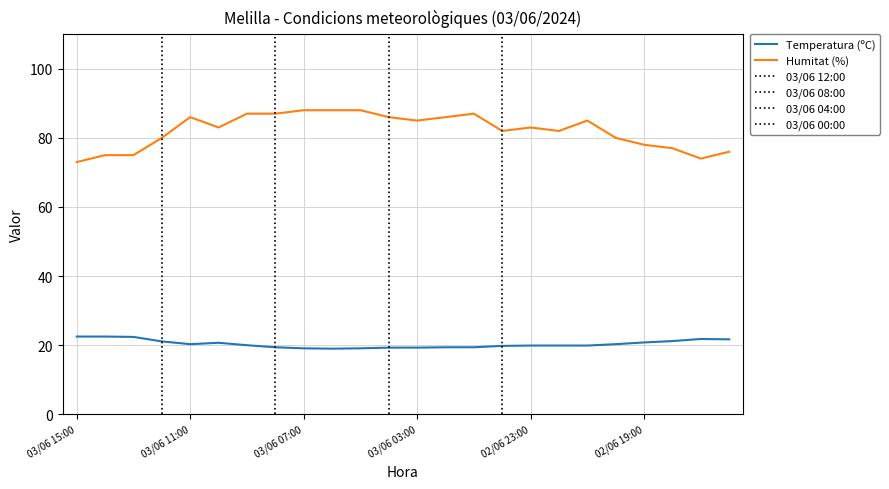

True or false: Humitat (%) and Temperatura (ºC) cross at least once.

False